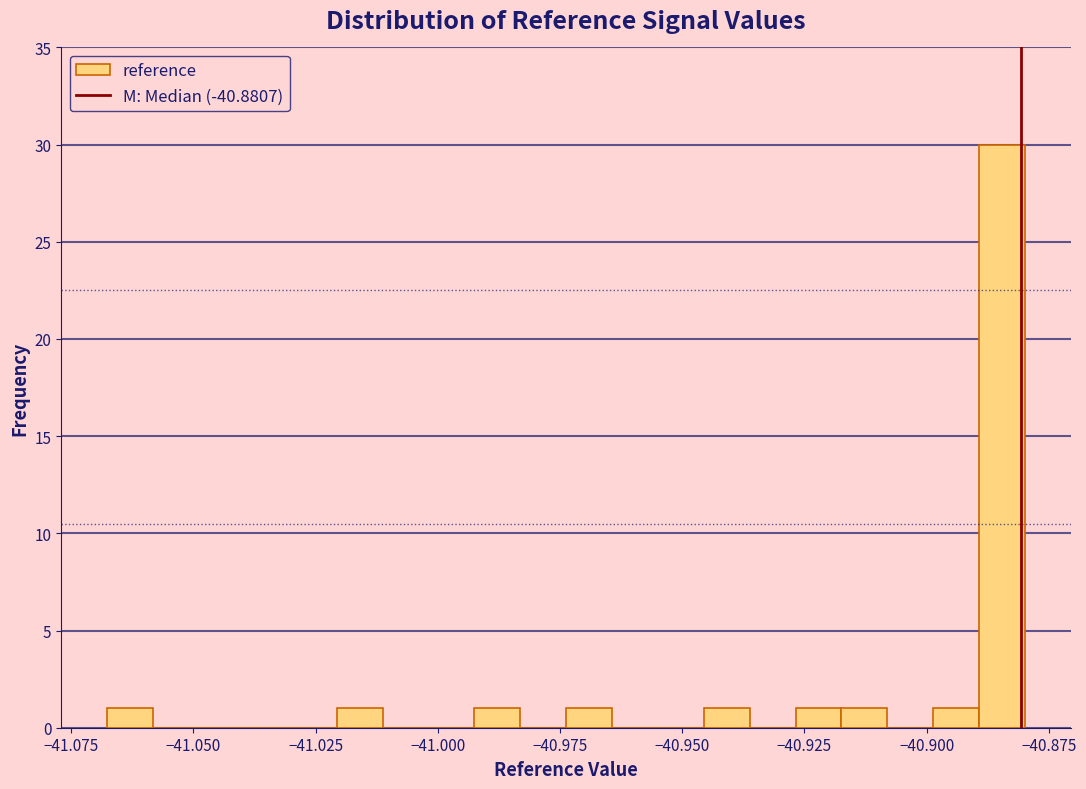

Read against the x-axis, roughly where is the centre of the tallest bar?

-40.885